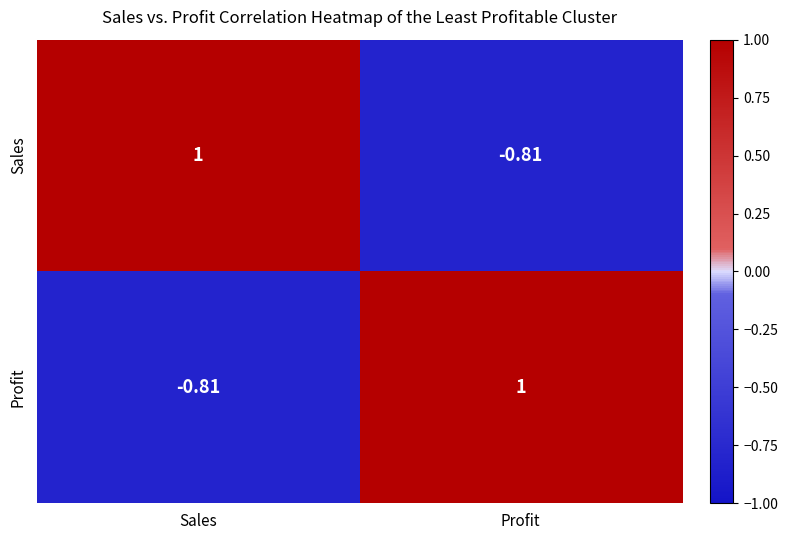

Rank the categories by Profit value from lowest to highest.

Sales, Profit